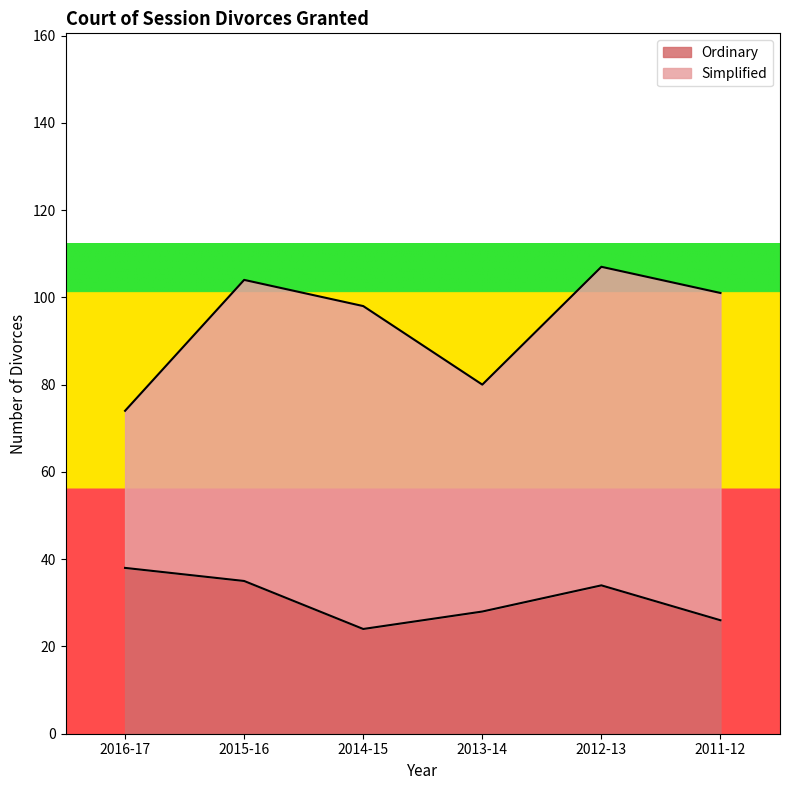

Where is the data nearest to the value 31?

2013-14